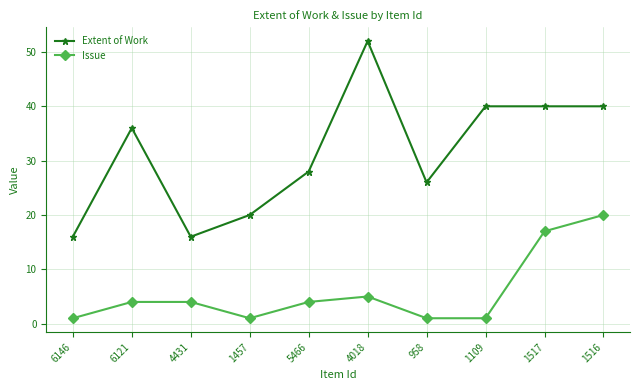

True or false: Extent of Work and Issue cross at least once.

False